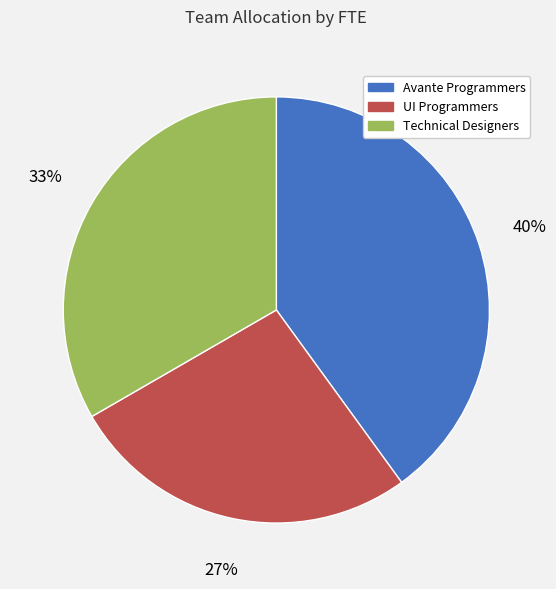

Which category has the smallest portion of the pie?

UI Programmers